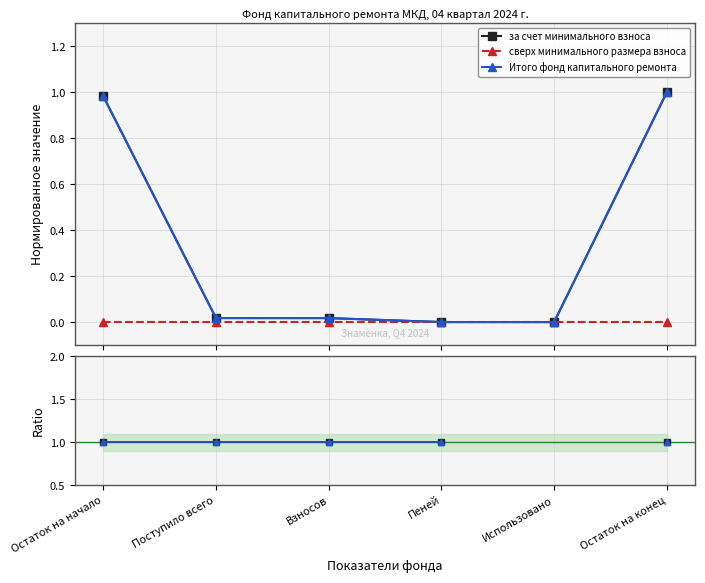

At Остаток на начало, list the series in order from smallest to largest.

сверх минимального размера взноса, за счет минимального взноса, Итого фонд капитального ремонта